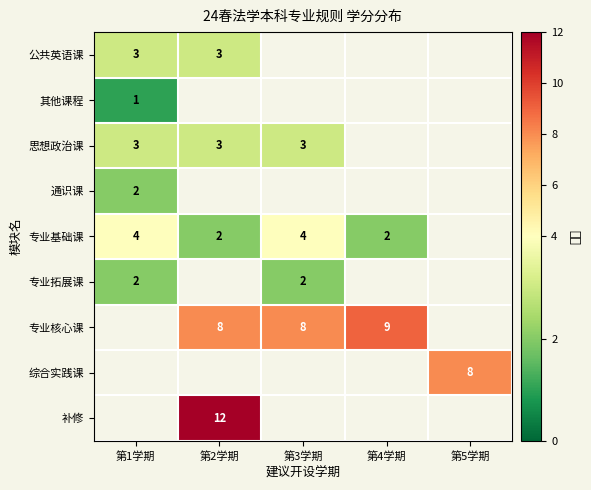

The 思想政治课 series shows 1 at 第3学期. True or false?

False